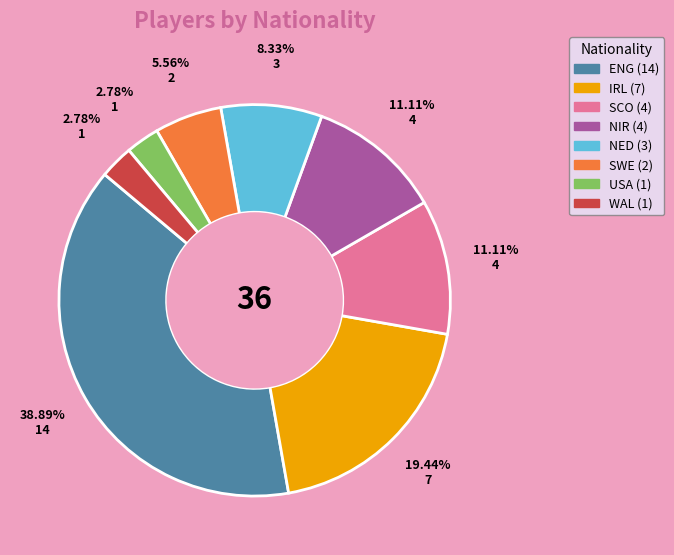

To the nearest percent, what is the difference between the NED and ENG slice percentages?

31%